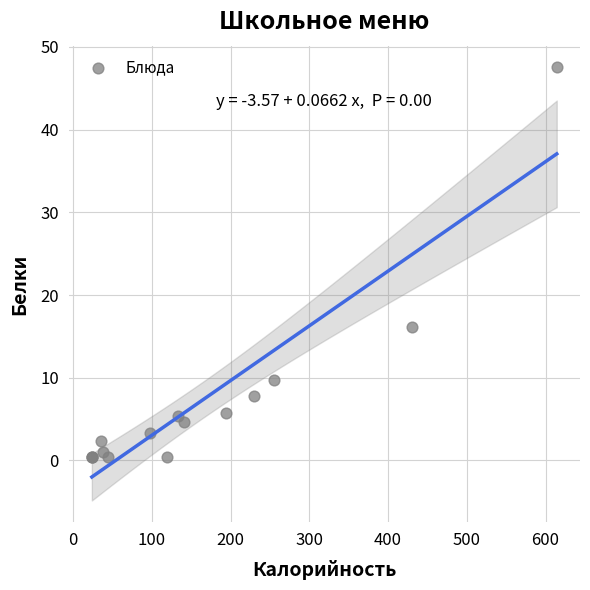

What Y value in the scatter plot is closest to 23?

16.1